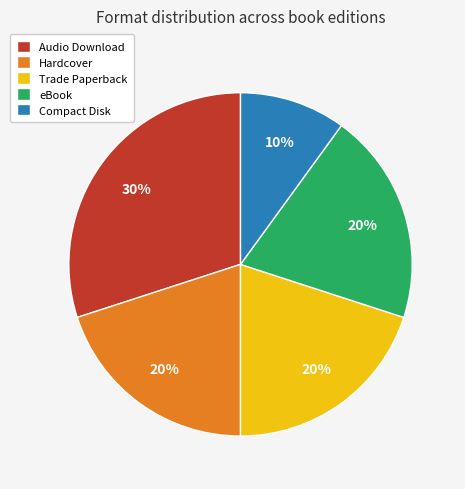

Is the sum of Compact Disk and eBook greater than half?

No